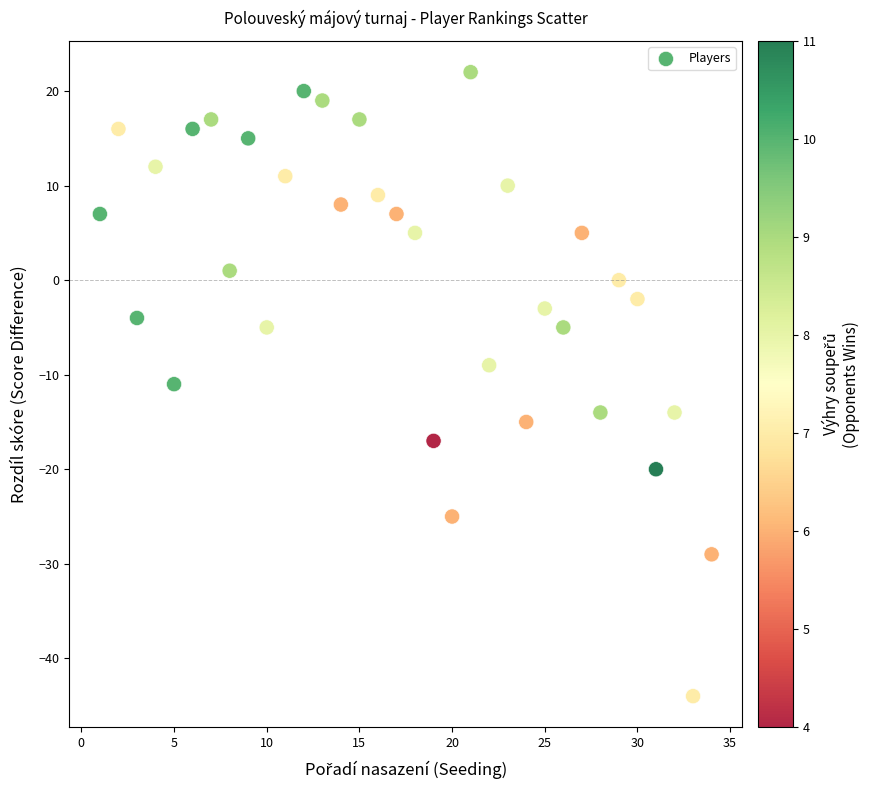

What is the range of X values (max minus min)?

33